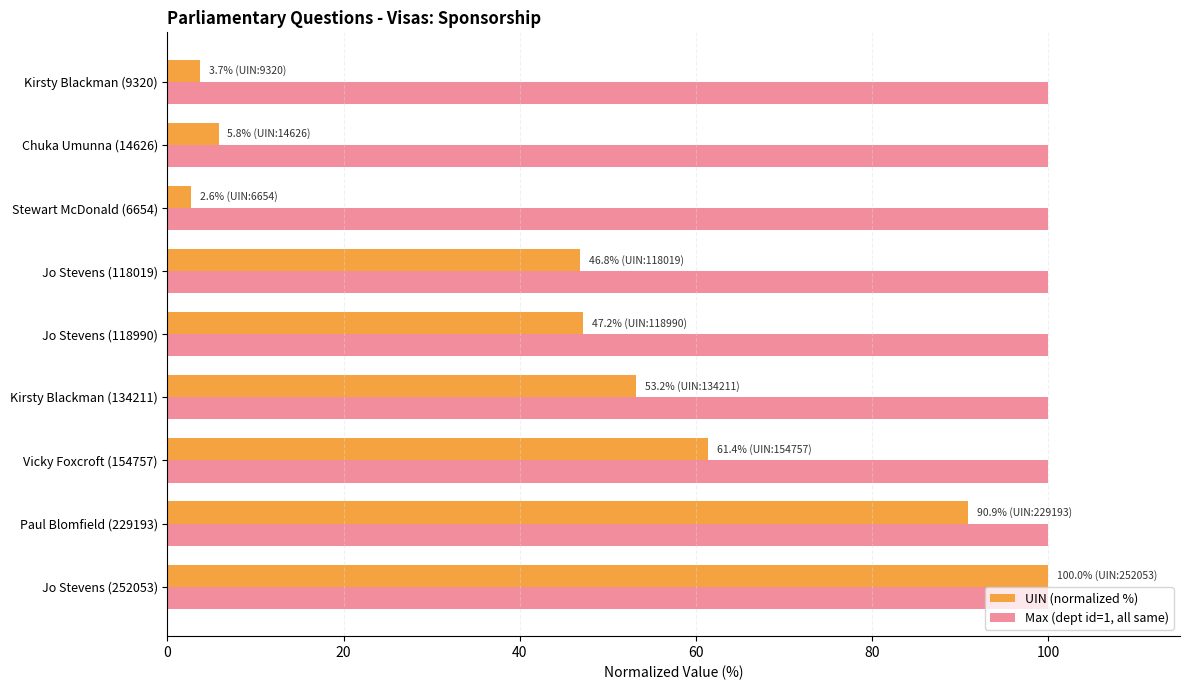

What is the difference between the highest and lowest values at Jo Stevens (118990)?

52.8